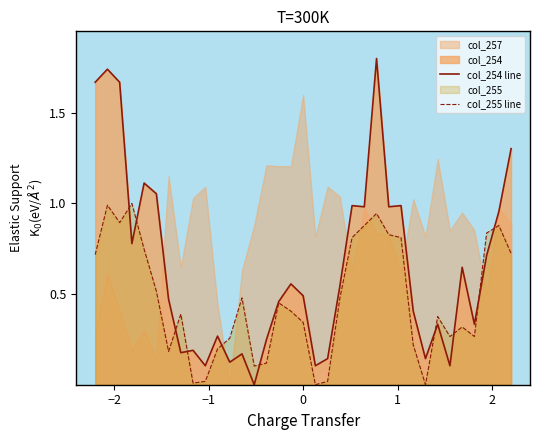

How many times do col_255 line and col_254 line cross each other?

10